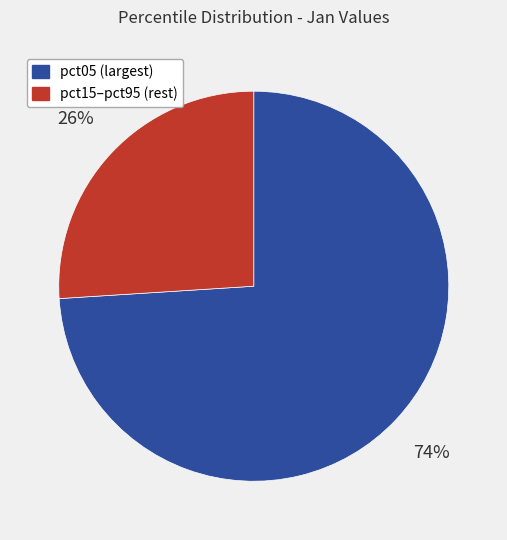

To the nearest percent, what is the average slice percentage?

50%